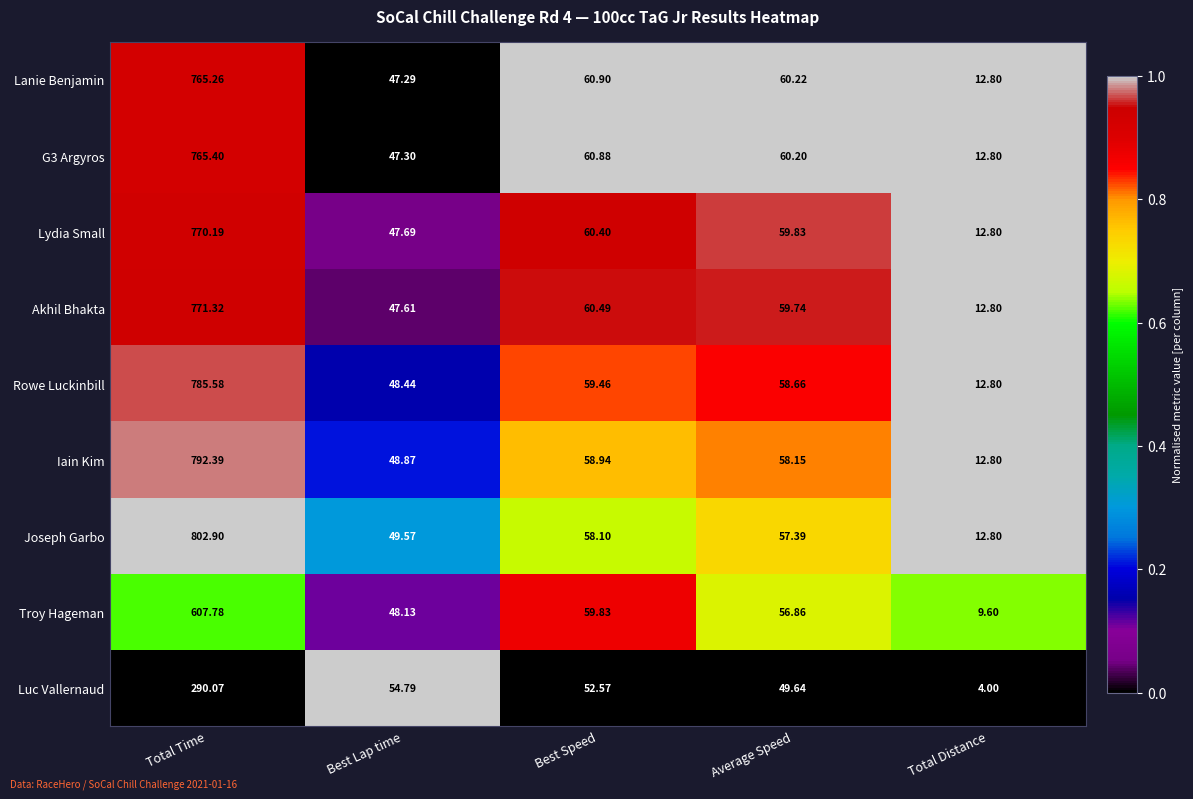

Which series has the largest total across all categories?

Joseph Garbo